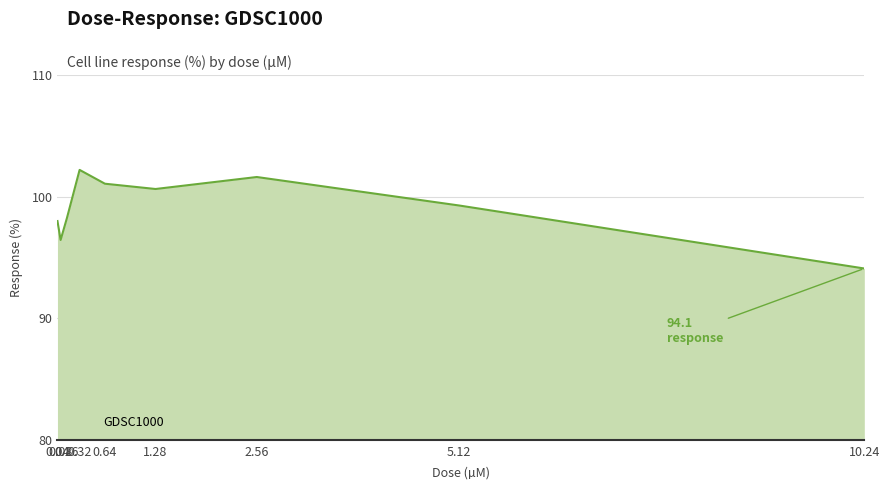

The value at 0.08 is 138.3. True or false?

False